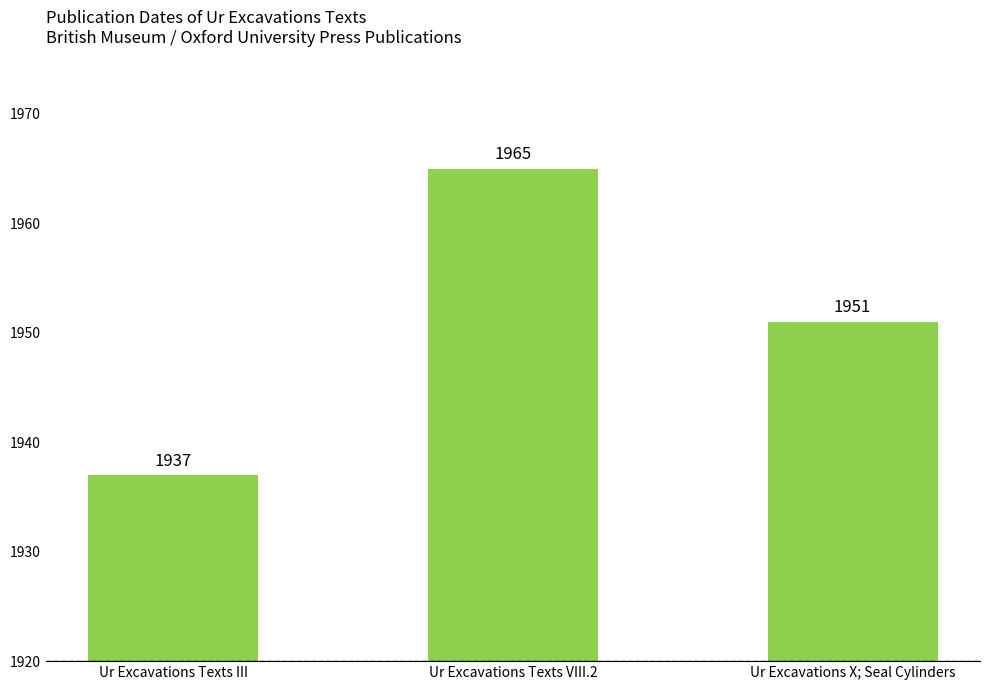

Where does the data first go above 1951?

Ur Excavations Texts VIII.2